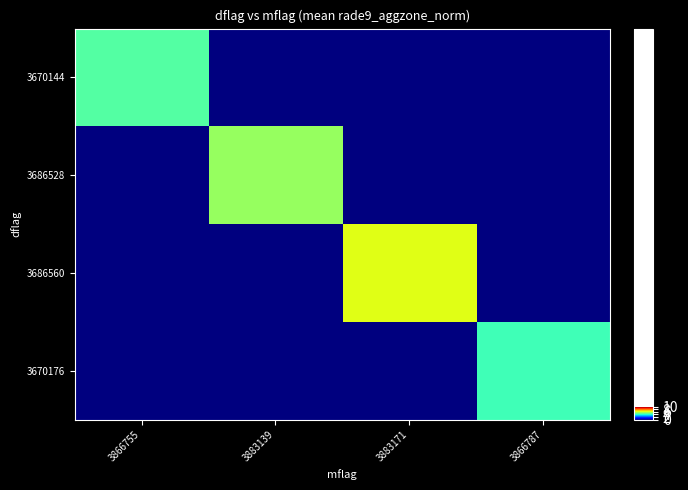

Reading left to right, extract all data points from this chart.

3670144: 3866755=4.5	3883139=0.0	3883171=0.0	3866787=0.0
3686528: 3866755=0.0	3883139=5.3	3883171=0.0	3866787=0.0
3686560: 3866755=0.0	3883139=0.0	3883171=6.2	3866787=0.0
3670176: 3866755=0.0	3883139=0.0	3883171=0.0	3866787=4.3